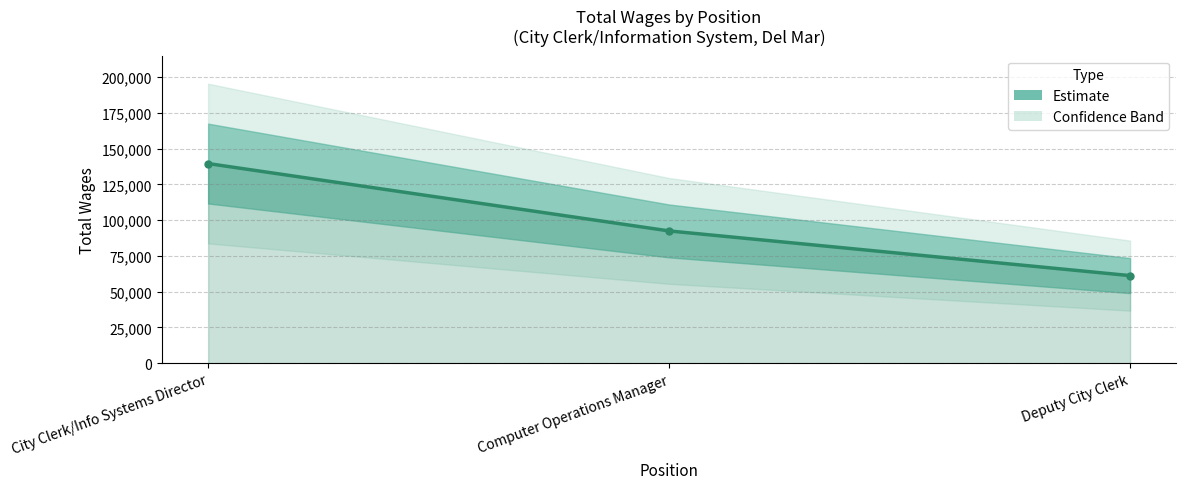

At which category does the chart reach its peak across all series?

City Clerk/Info Systems Director